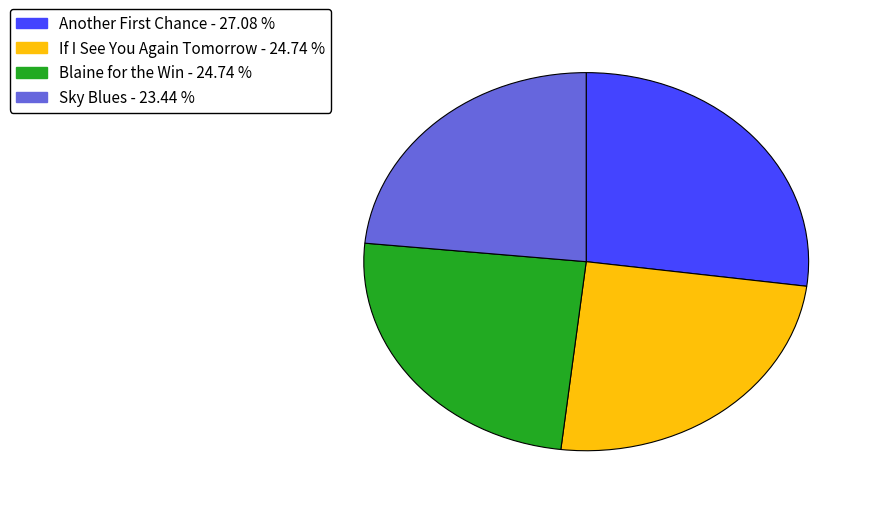

Which slice is the smallest?

Sky Blues